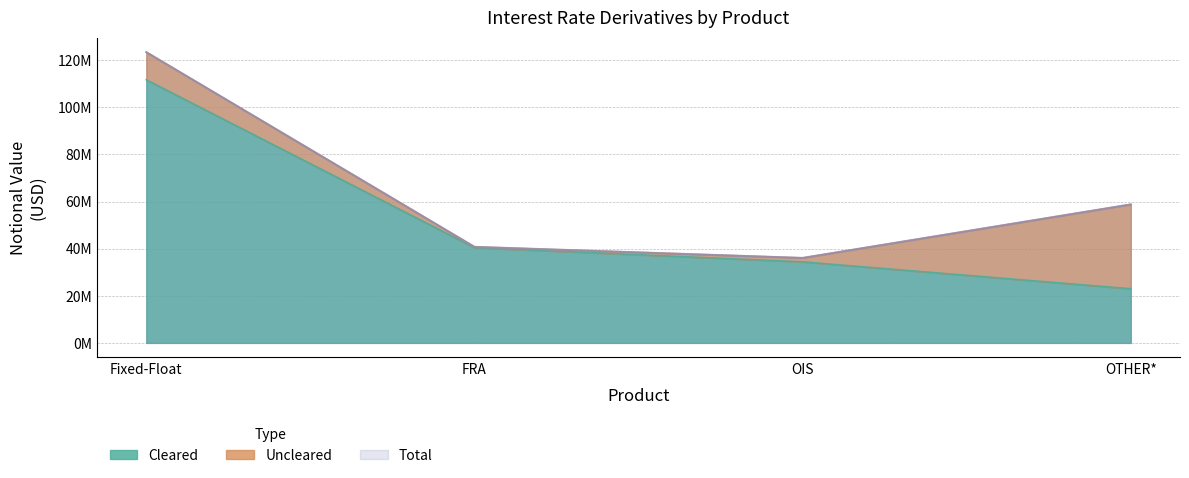

What is the label of the 4th point from the right?

Fixed-Float